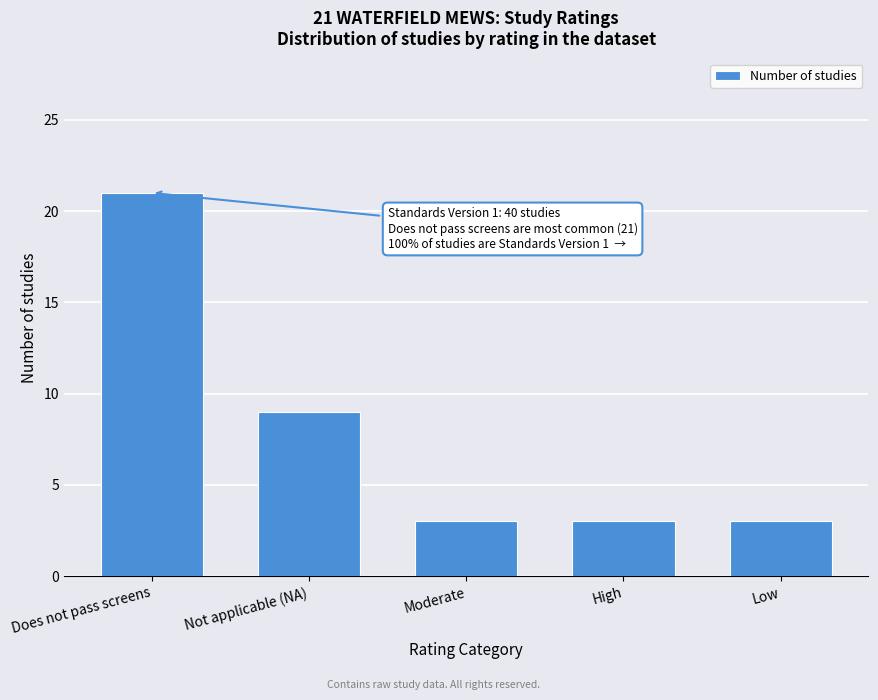

Reading left to right, transcribe all the data shown in this chart.

Does not pass screens=21	Not applicable (NA)=9	Moderate=3	High=3	Low=3